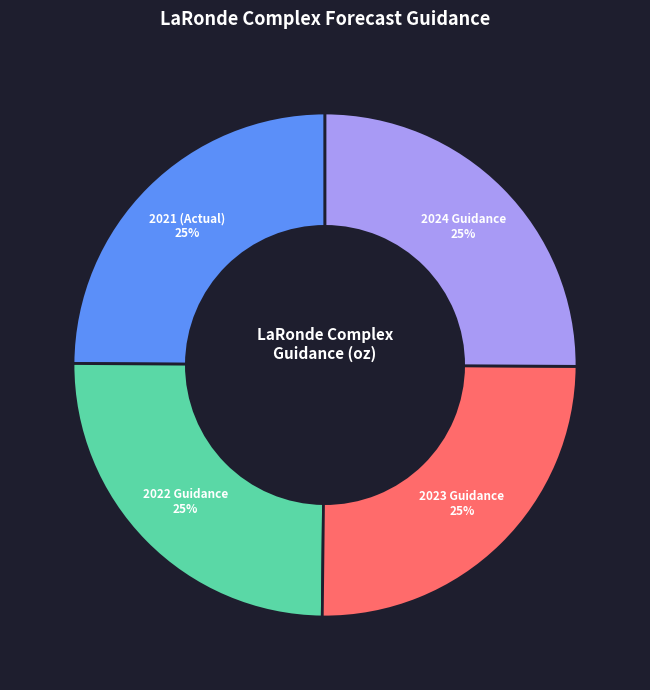

To the nearest percent, what percentage of the pie is 2023 Guidance?

25%